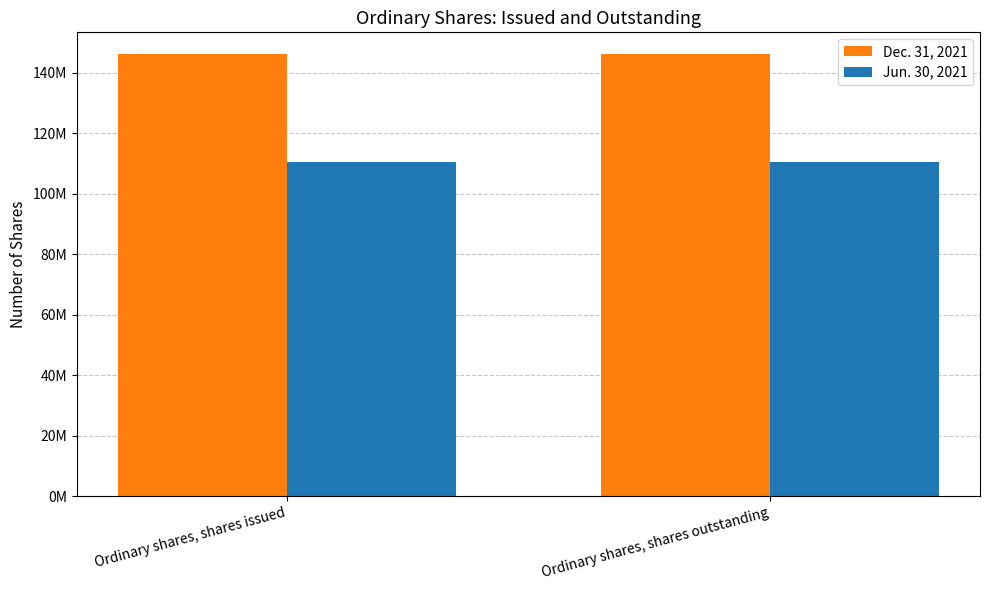

Are the bars horizontal?

No